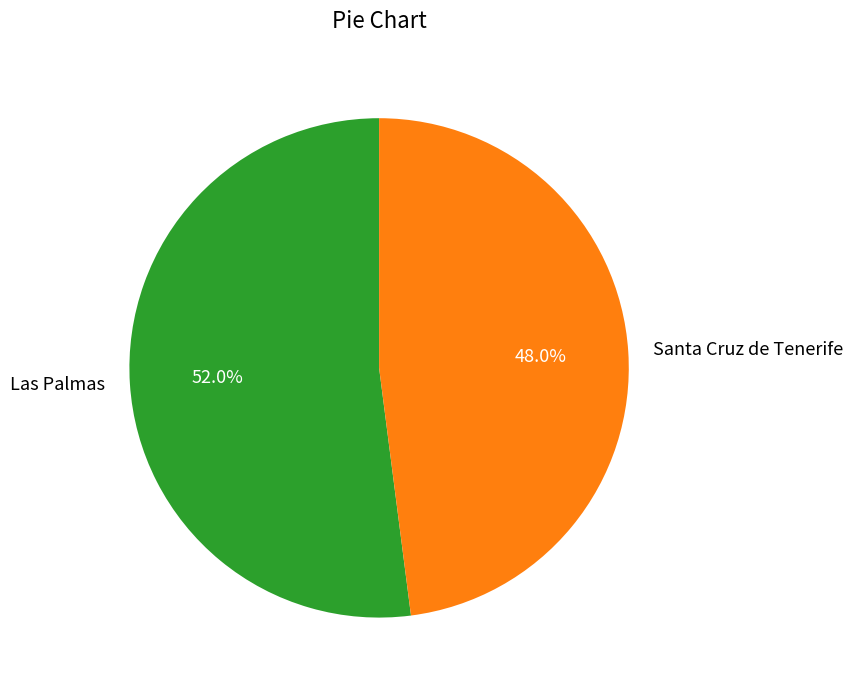

Combined, what portion of the pie is Santa Cruz de Tenerife and Las Palmas?

100.0%